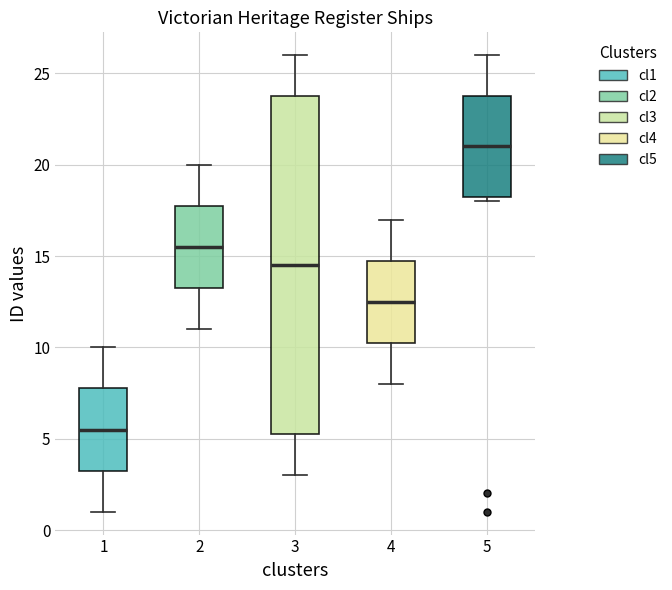

Where does the upper whisker of the box at x = 1 end on the y-axis? The values are not printed on the chart, so give them approximately, as read against the axis.

10.0